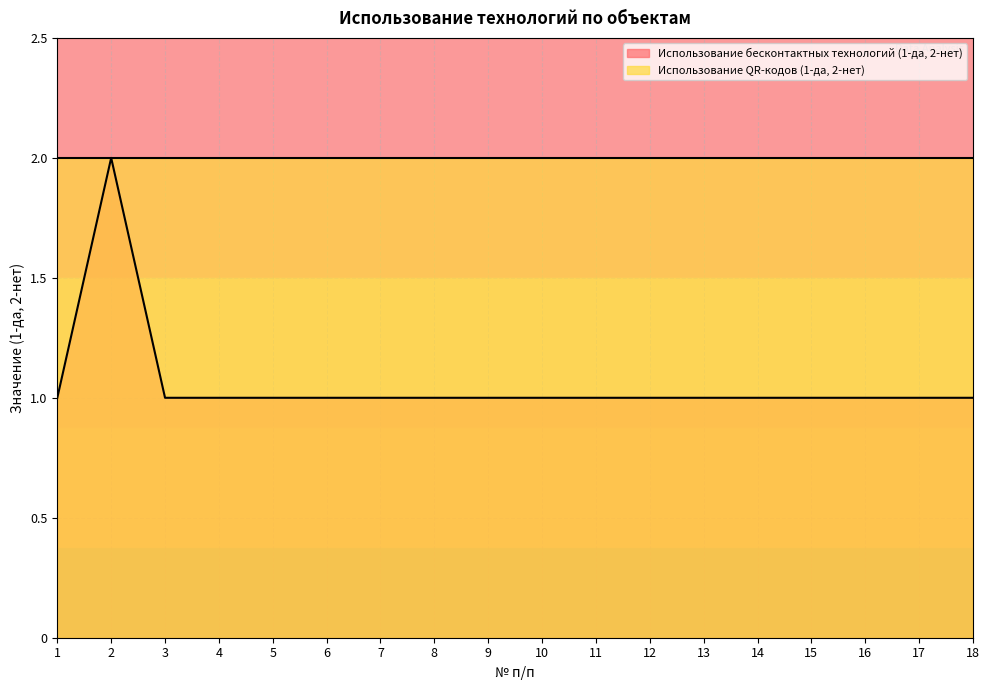

How many values exceed 1?

1